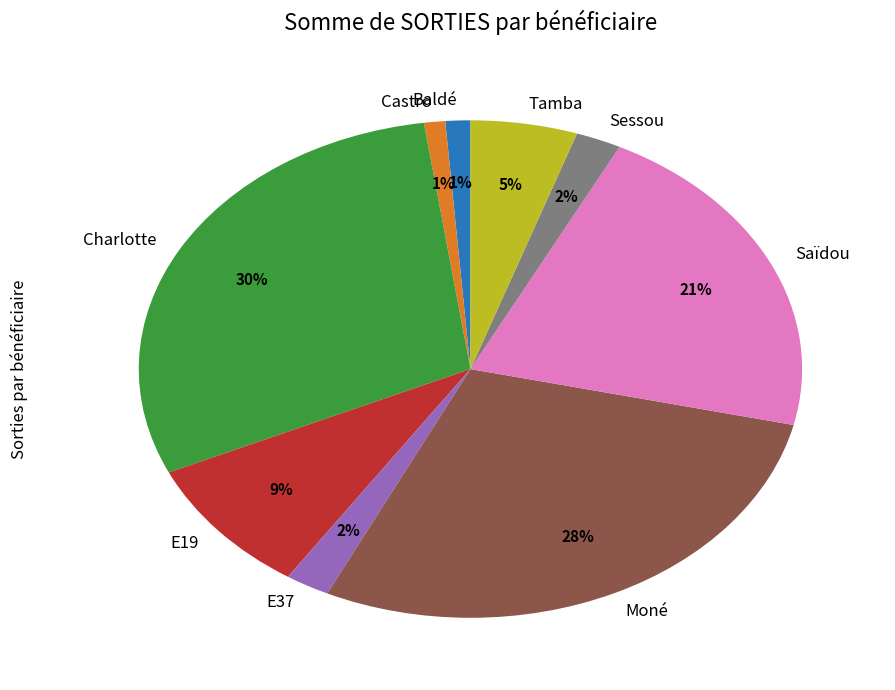

Is it true that Saïdou is 21% of the pie?

True